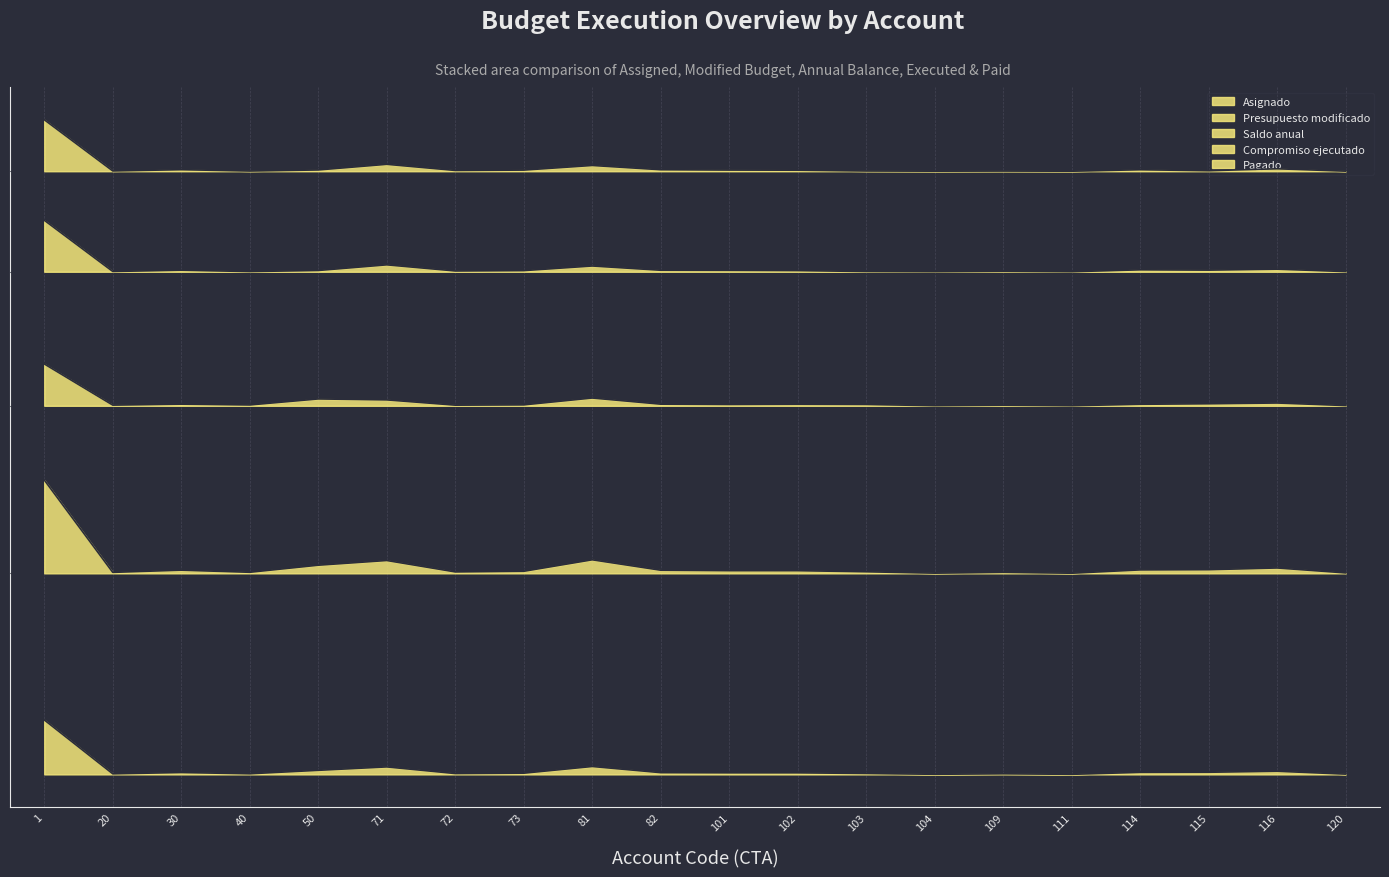

What is the difference between the maximum and second lowest values in the Saldo anual series?

2491668.0